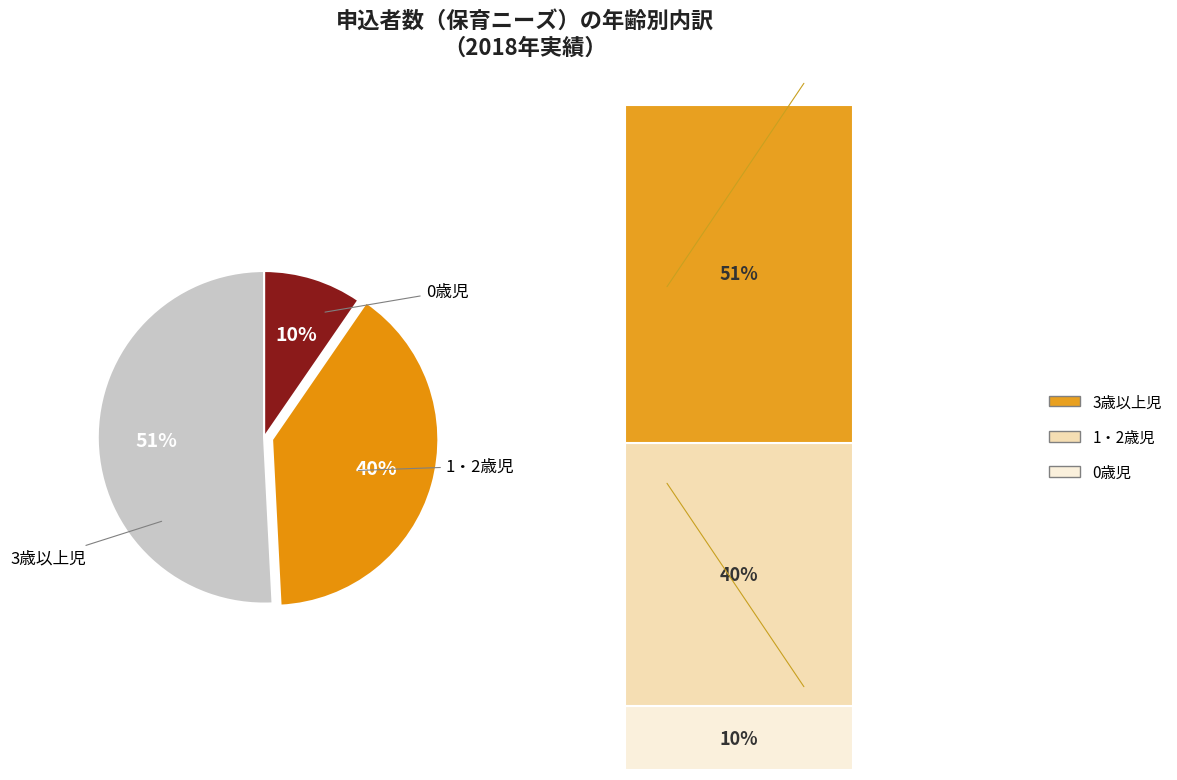

To the nearest percent, what is the average slice percentage?

33%